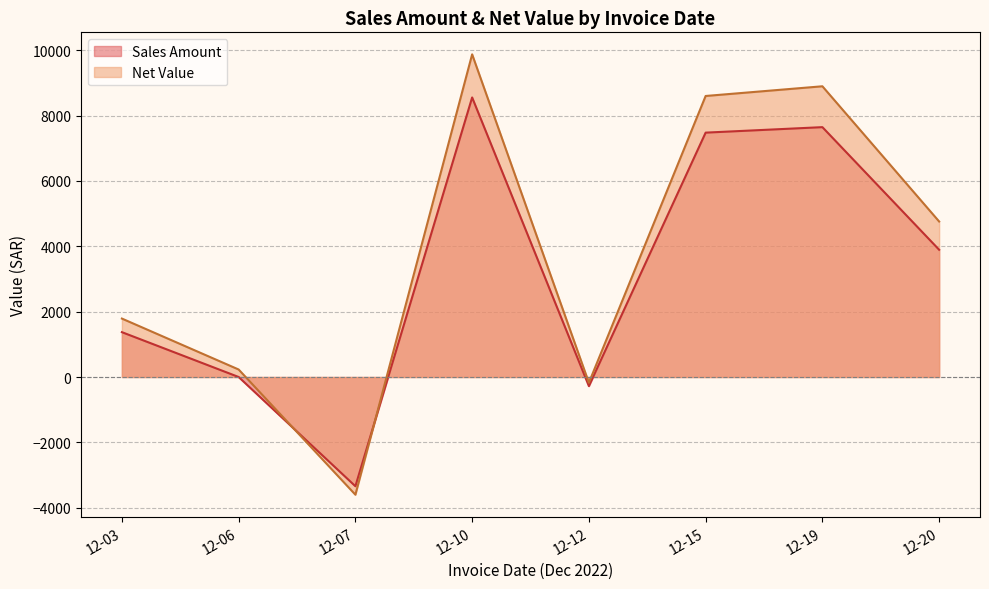

How many values in Net Value are below zero?

2